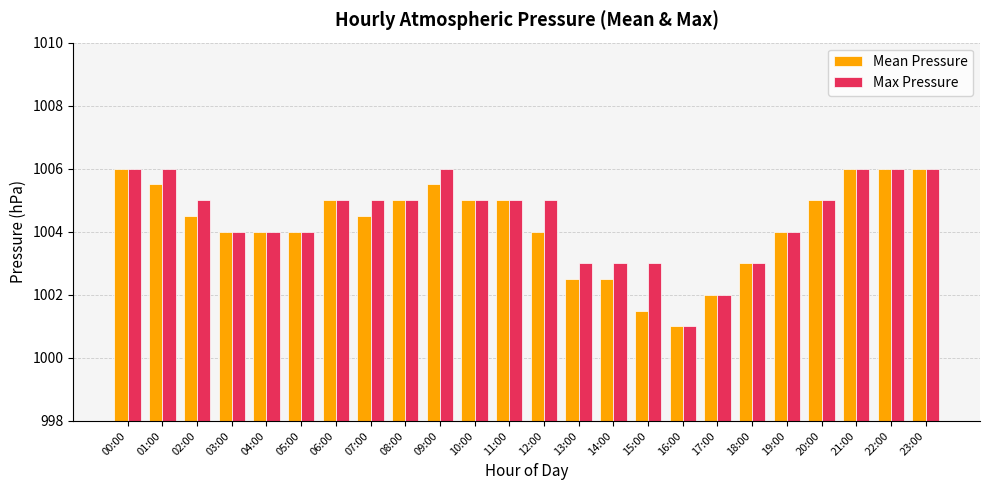

Does the chart contain stacked bars?

No